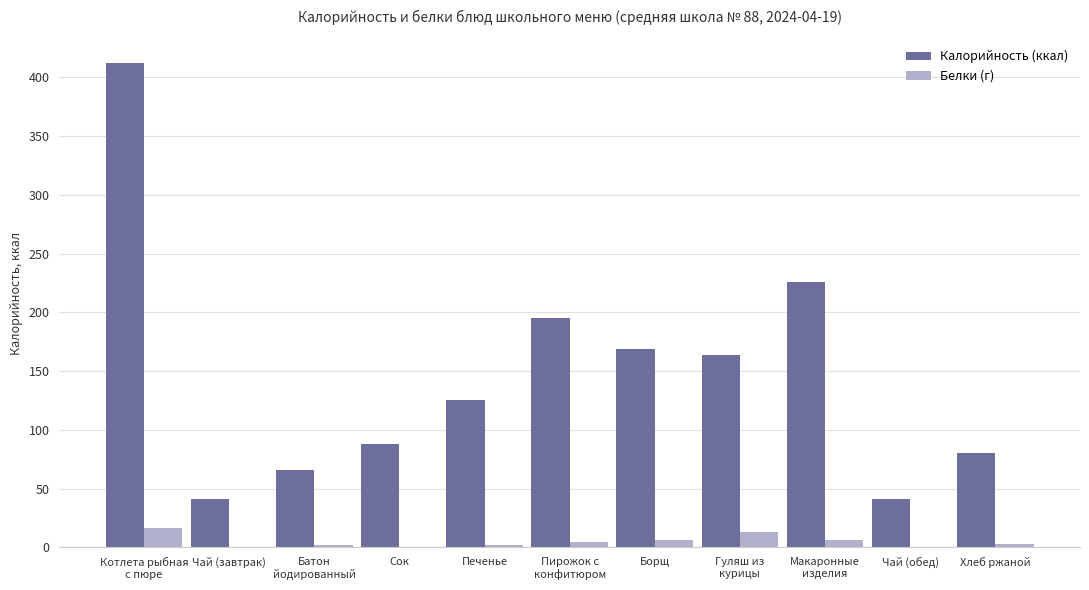

True or false: Калорийность (ккал) has a value of 145.8 at Сок.

False